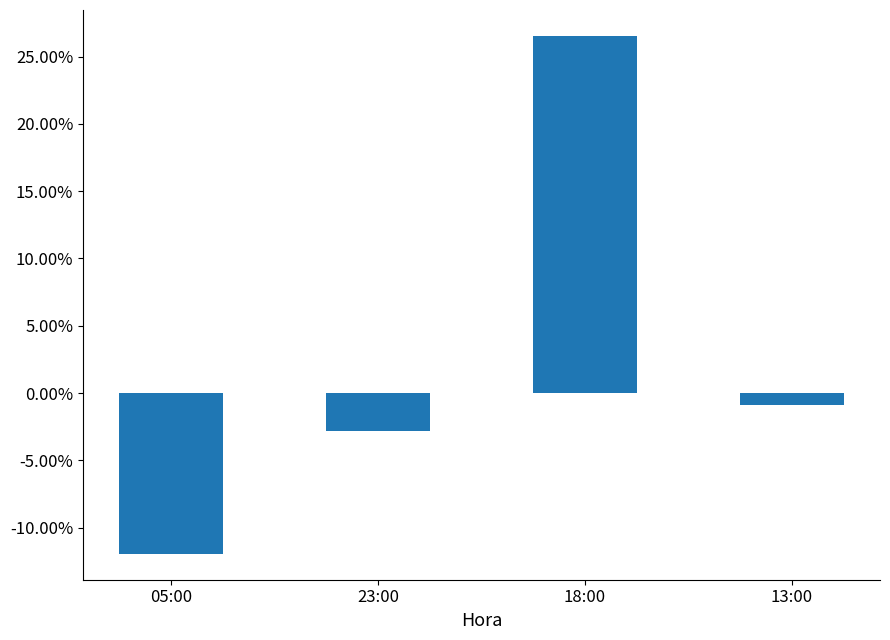

What is the difference between the maximum and minimum values?

0.4